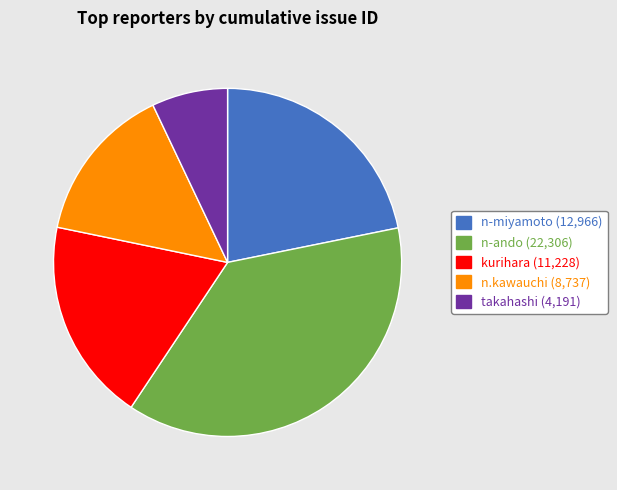

Is there a majority slice in this chart?

No